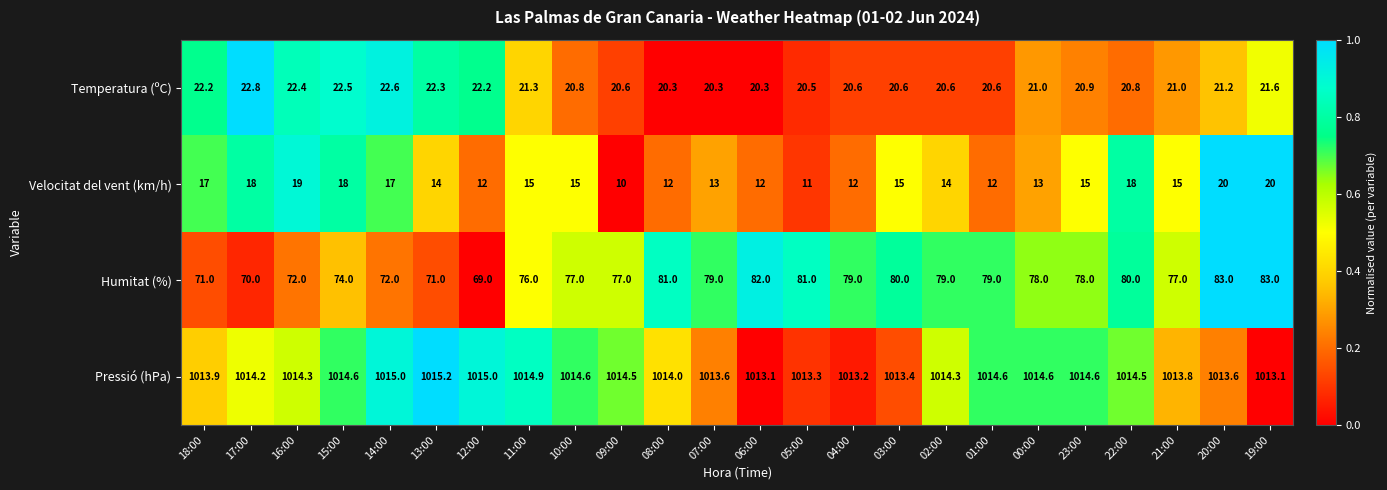

What is the difference between the highest and lowest values at 13:00?

1001.2